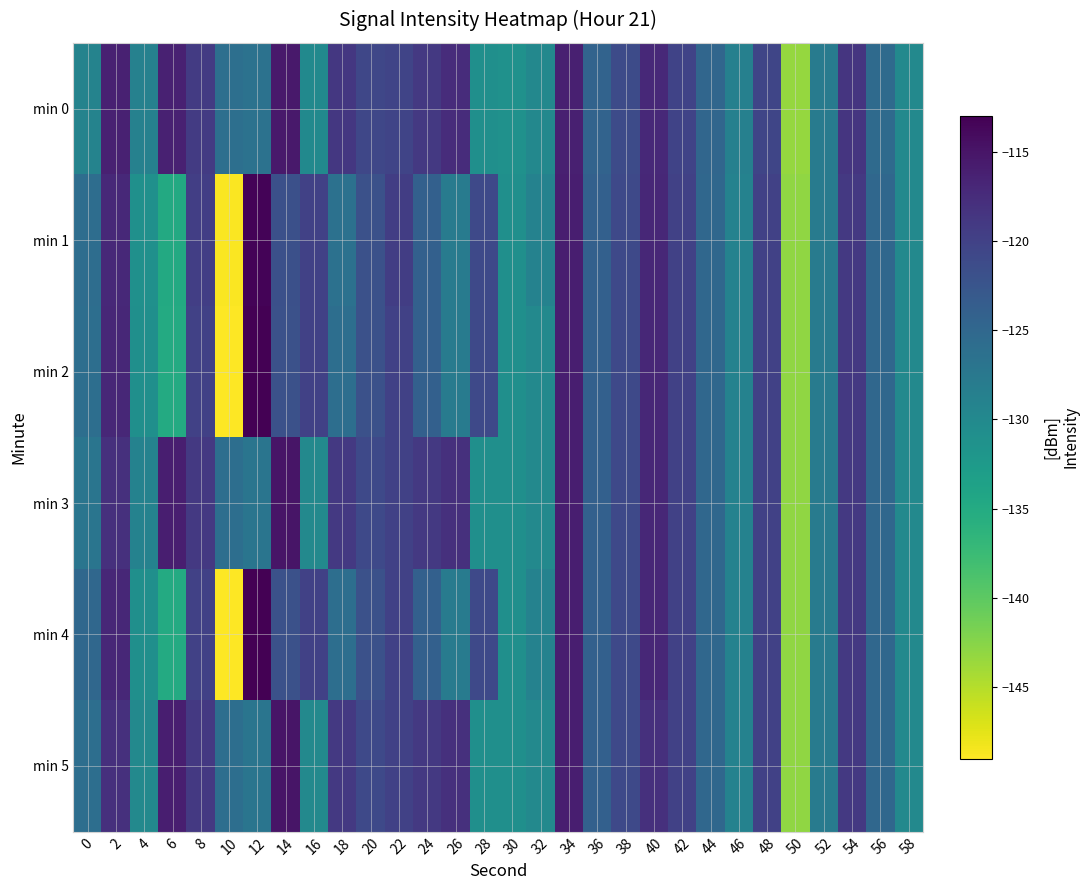

At which category is the sum across all series the highest?

34